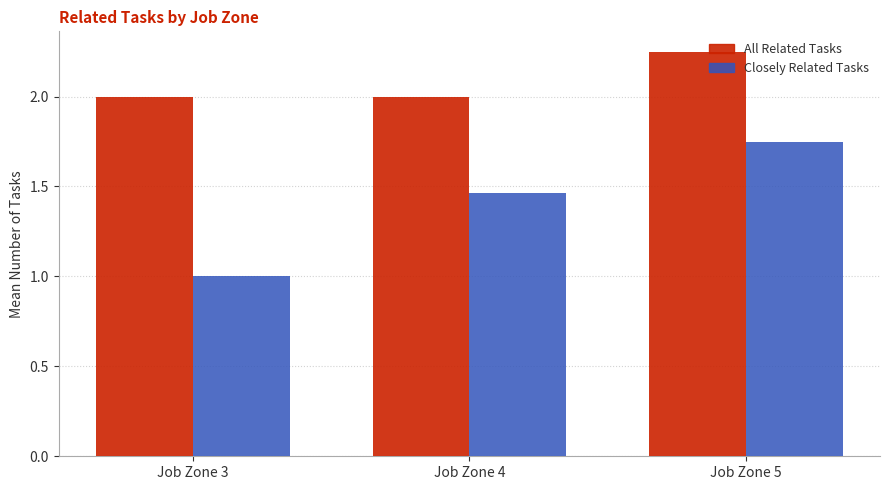

What is the minimum value shown in the chart?

1.0